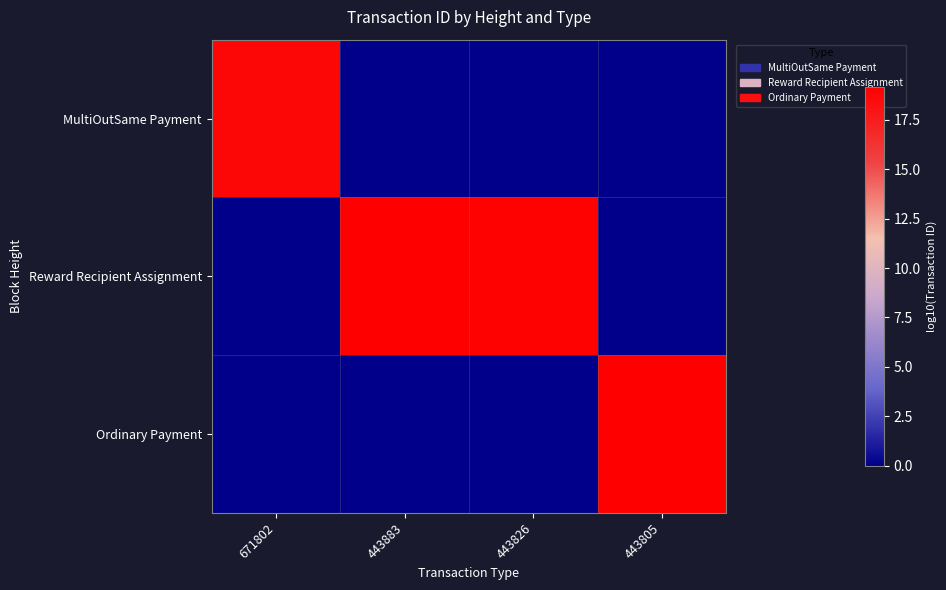

At how many categories does at least one series exceed 15?

4